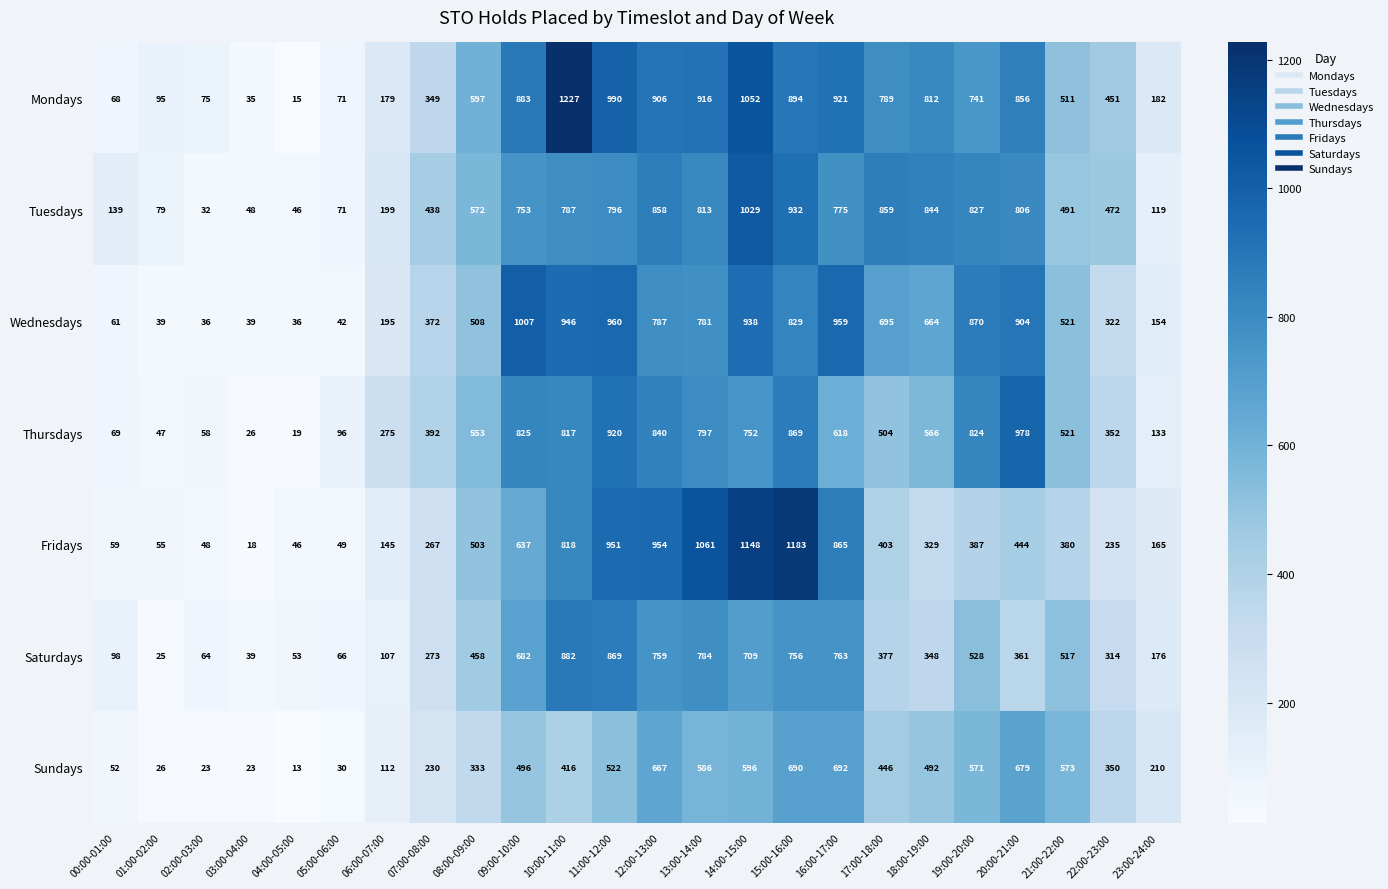

Where does the Saturdays series first go above 377?

08:00-09:00